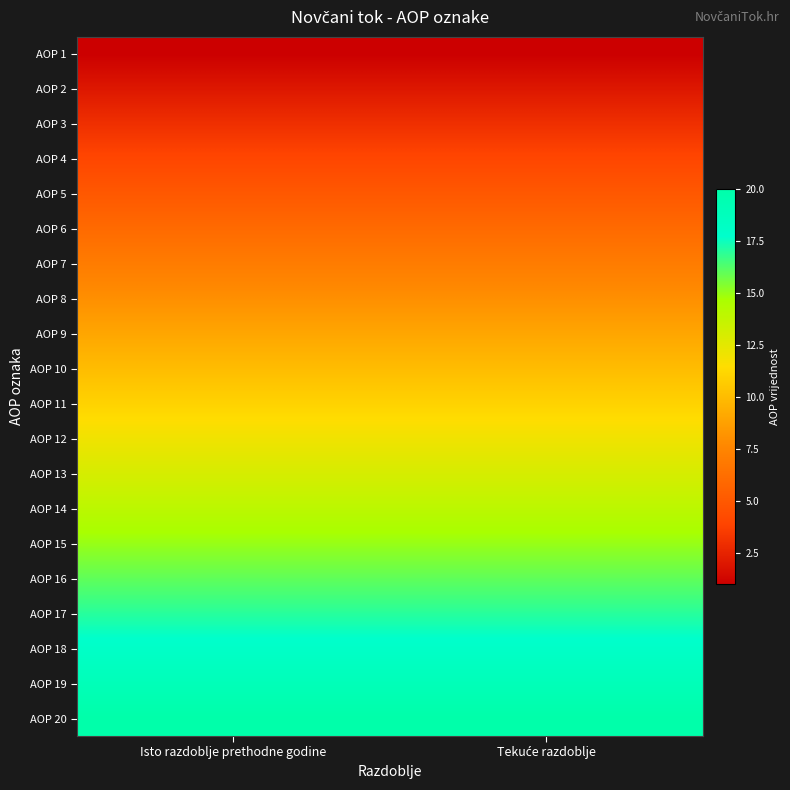

Reading left to right, extract all data points from this chart.

AOP 1: Isto razdoblje prethodne godine=1	Tekuće razdoblje=1
AOP 2: Isto razdoblje prethodne godine=2	Tekuće razdoblje=2
AOP 3: Isto razdoblje prethodne godine=3	Tekuće razdoblje=3
AOP 4: Isto razdoblje prethodne godine=4	Tekuće razdoblje=4
AOP 5: Isto razdoblje prethodne godine=5	Tekuće razdoblje=5
AOP 6: Isto razdoblje prethodne godine=6	Tekuće razdoblje=6
AOP 7: Isto razdoblje prethodne godine=7	Tekuće razdoblje=7
AOP 8: Isto razdoblje prethodne godine=8	Tekuće razdoblje=8
AOP 9: Isto razdoblje prethodne godine=9	Tekuće razdoblje=9
AOP 10: Isto razdoblje prethodne godine=10	Tekuće razdoblje=10
AOP 11: Isto razdoblje prethodne godine=11	Tekuće razdoblje=11
AOP 12: Isto razdoblje prethodne godine=12	Tekuće razdoblje=12
AOP 13: Isto razdoblje prethodne godine=13	Tekuće razdoblje=13
AOP 14: Isto razdoblje prethodne godine=14	Tekuće razdoblje=14
AOP 15: Isto razdoblje prethodne godine=15	Tekuće razdoblje=15
AOP 16: Isto razdoblje prethodne godine=16	Tekuće razdoblje=16
AOP 17: Isto razdoblje prethodne godine=17	Tekuće razdoblje=17
AOP 18: Isto razdoblje prethodne godine=18	Tekuće razdoblje=18
AOP 19: Isto razdoblje prethodne godine=19	Tekuće razdoblje=19
AOP 20: Isto razdoblje prethodne godine=20	Tekuće razdoblje=20